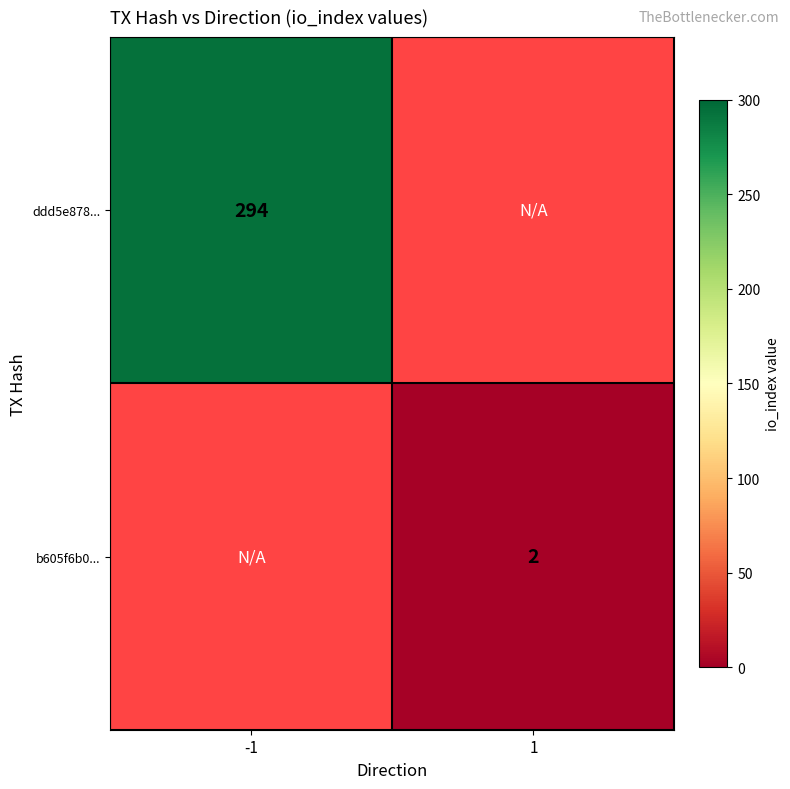

Is the value of ddd5e878... at -1 greater than the value of b605f6b0... at 1?

Yes